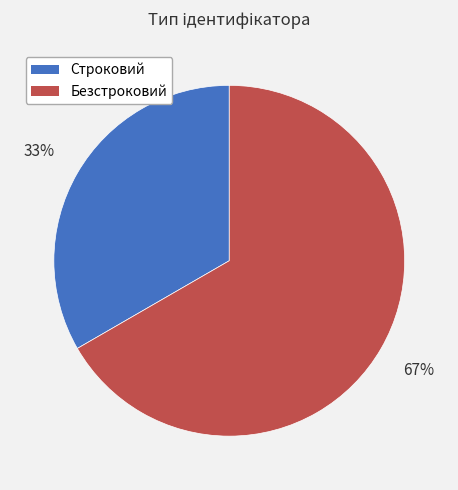

What percentage is the Безстроковий slice, to the nearest percent?

67%